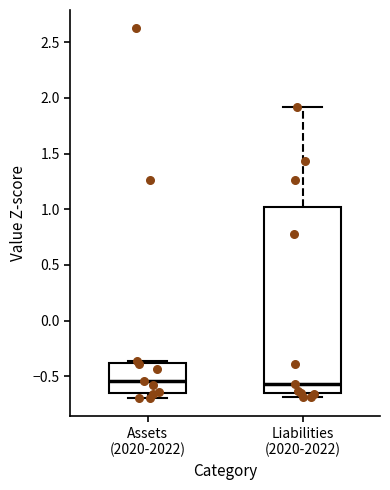

Where does the median line of the box for Liabilities (2020-2022) sit on the y-axis? The values are not printed on the chart, so give them approximately, as read against the axis.

-0.55